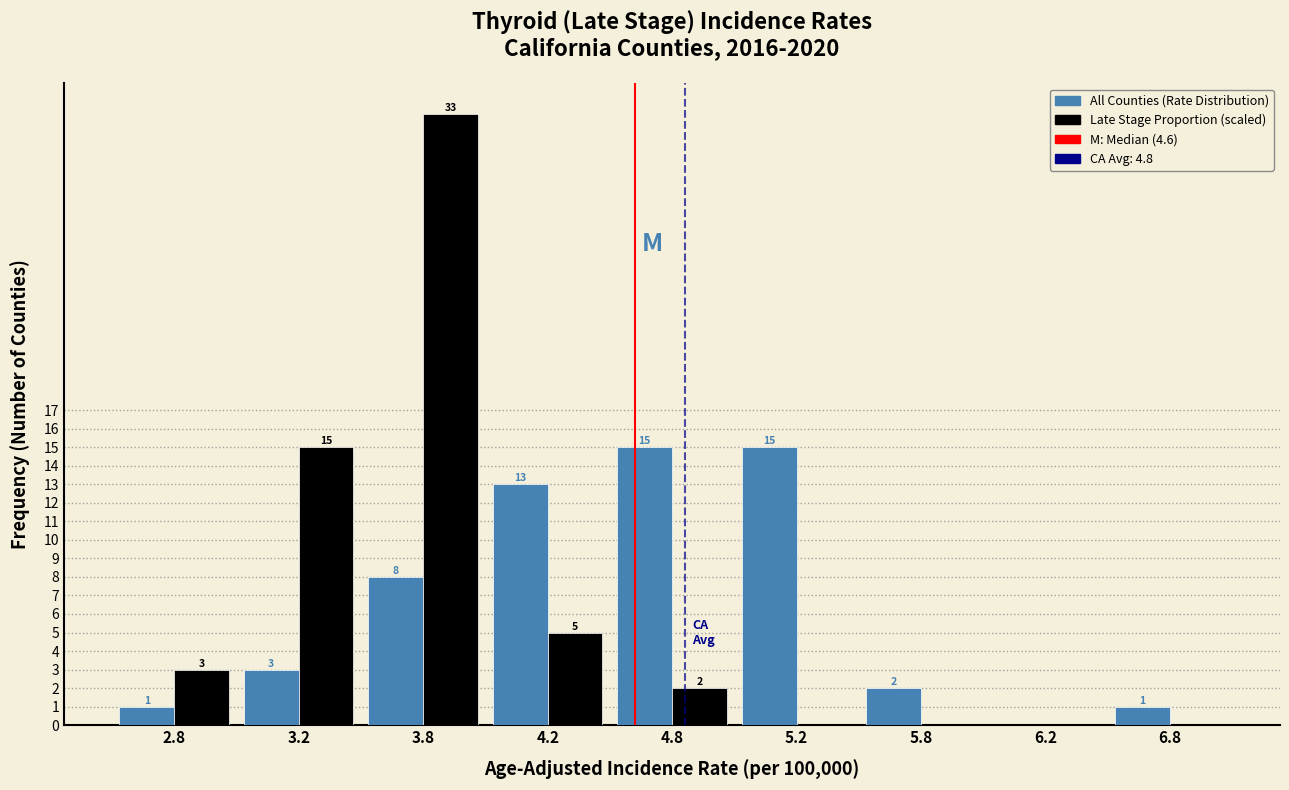

Reading left to right, extract all data points from this chart.

All Counties (Rate Distribution): 2.8=1	3.2=3	3.8=8	4.2=13	4.8=15	5.2=15	5.8=2	6.2=0	6.8=1
Late Stage Proportion (scaled): 2.8=3	3.2=15	3.8=33	4.2=5	4.8=2	5.2=0	5.8=0	6.2=0	6.8=0